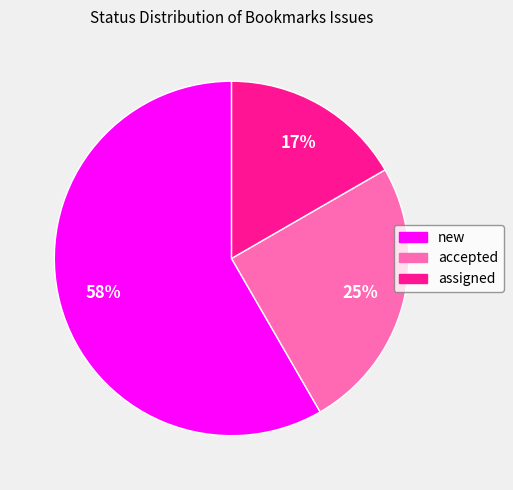

What percentage is the accepted slice, to the nearest percent?

25%